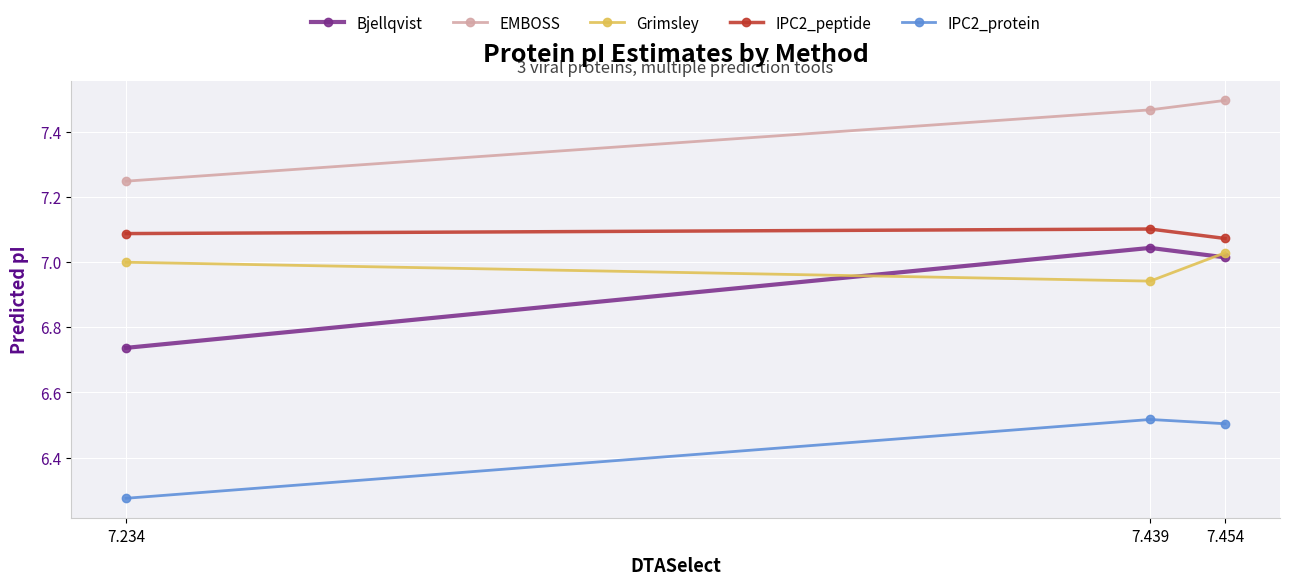

The Grimsley series shows 9.3 at 7.454. True or false?

False